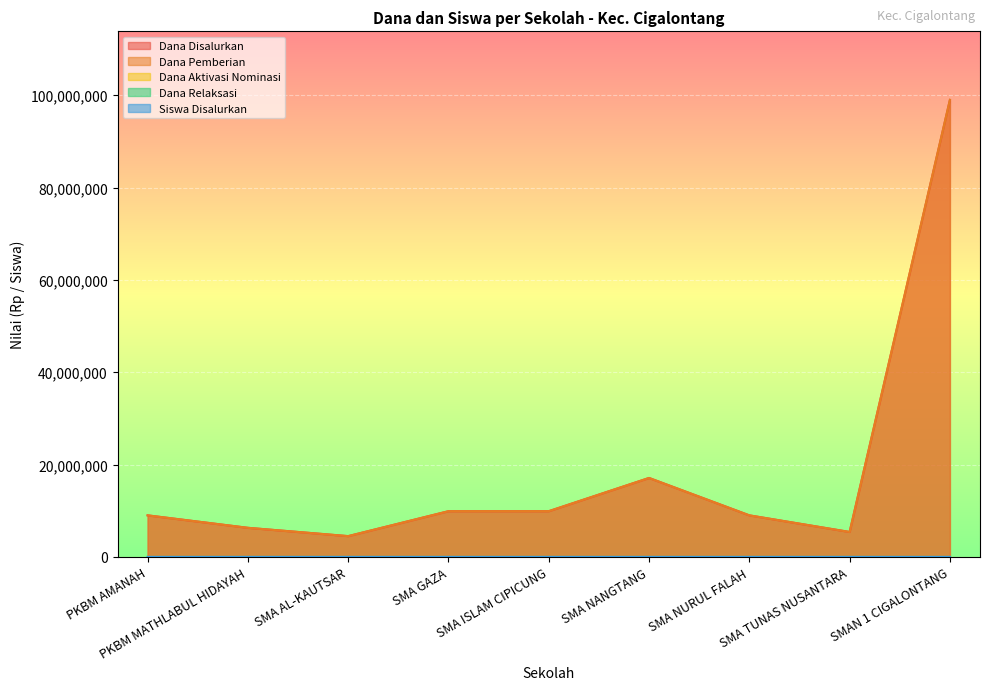

What is the label of the 9th point from the left?

SMAN 1 CIGALONTANG